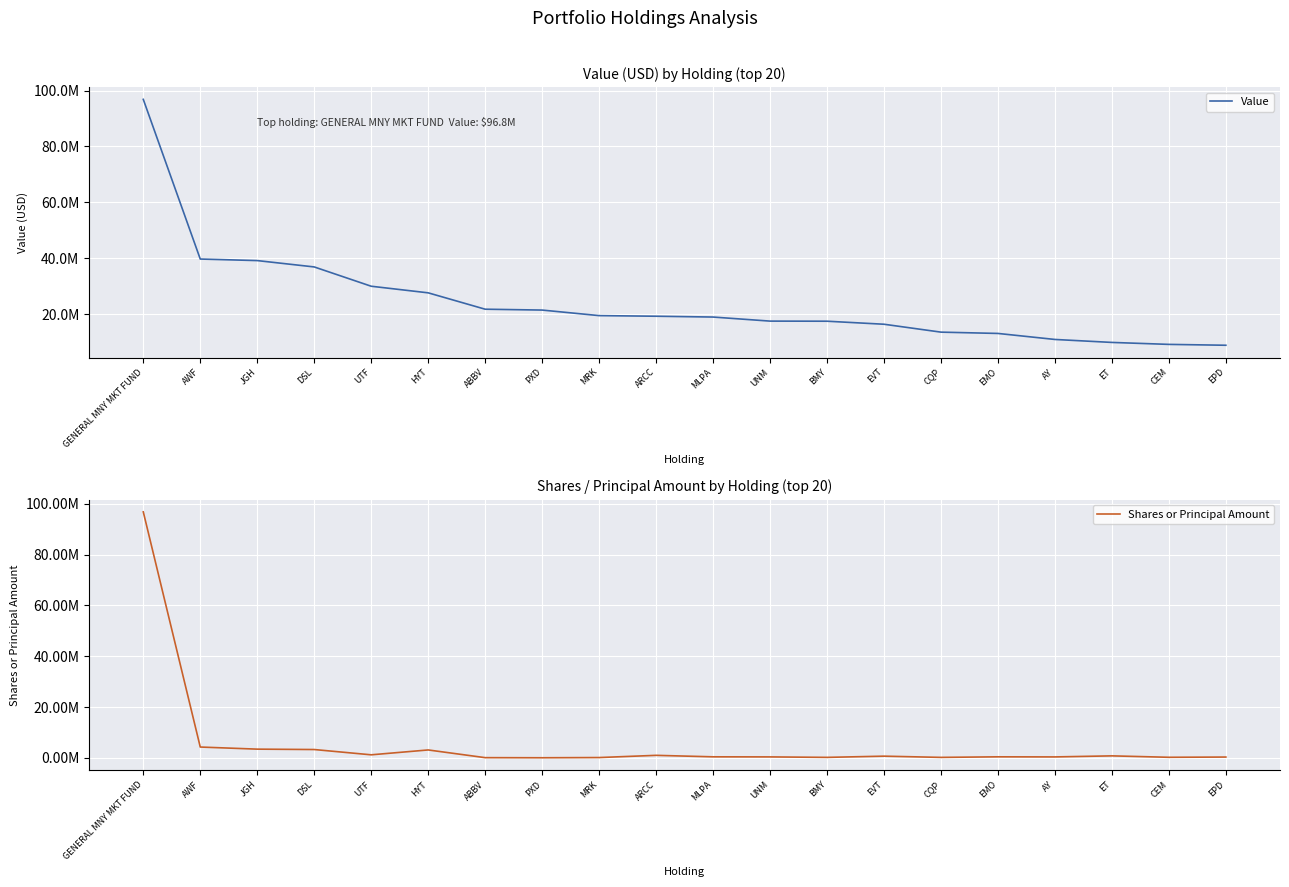

At which category is the sum across all series the highest?

GENERAL MNY MKT FUND